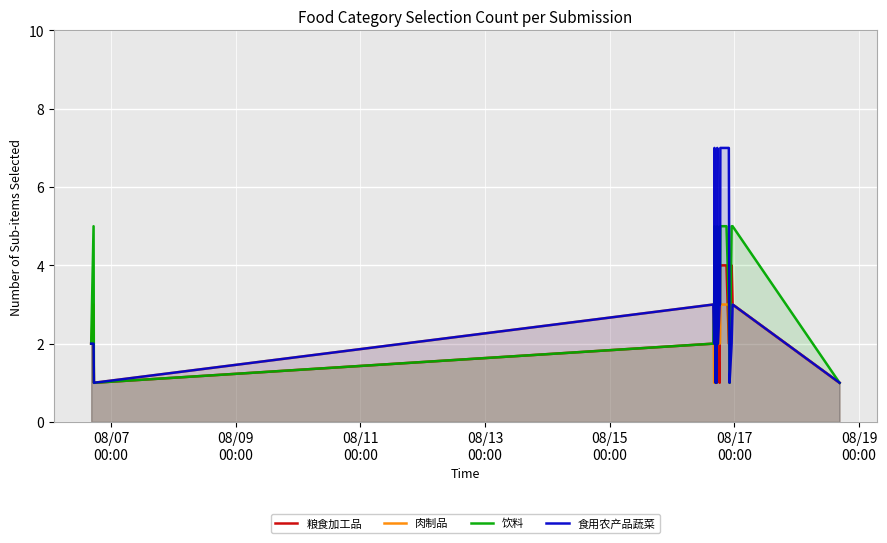

Which series has the largest range (max minus min)?

食用农产品蔬菜